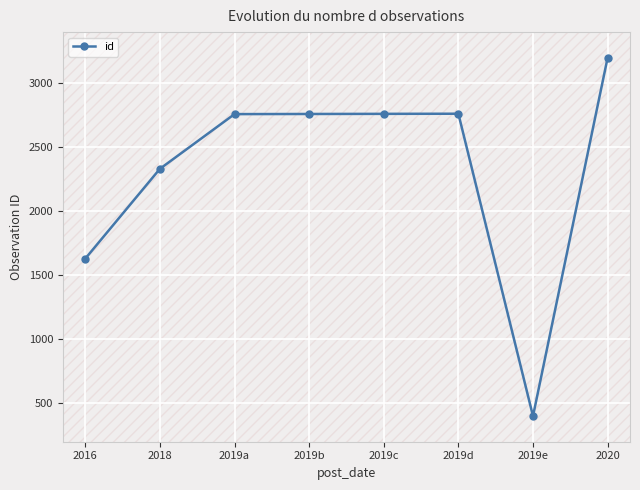

What is the label of the 5th point from the right?

2019b